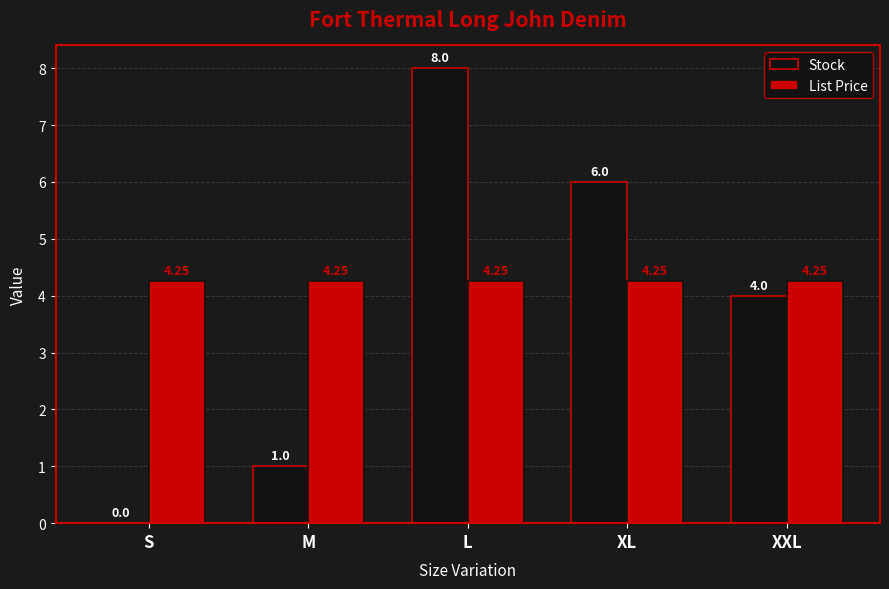

At which category is the sum across all series the highest?

L